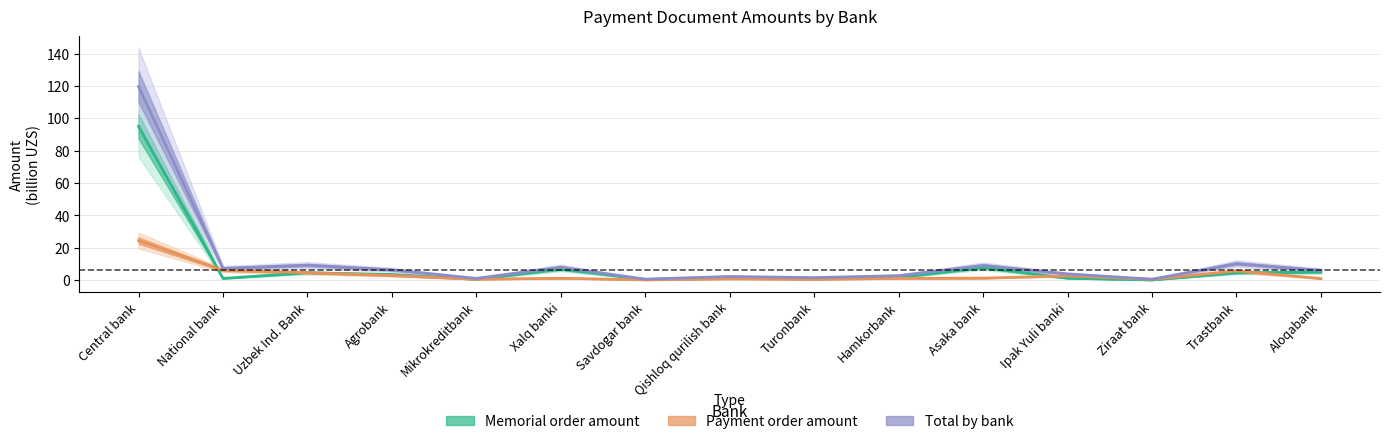

The payment_amount series shows 0.8 at Qishloq qurilish bank. True or false?

True